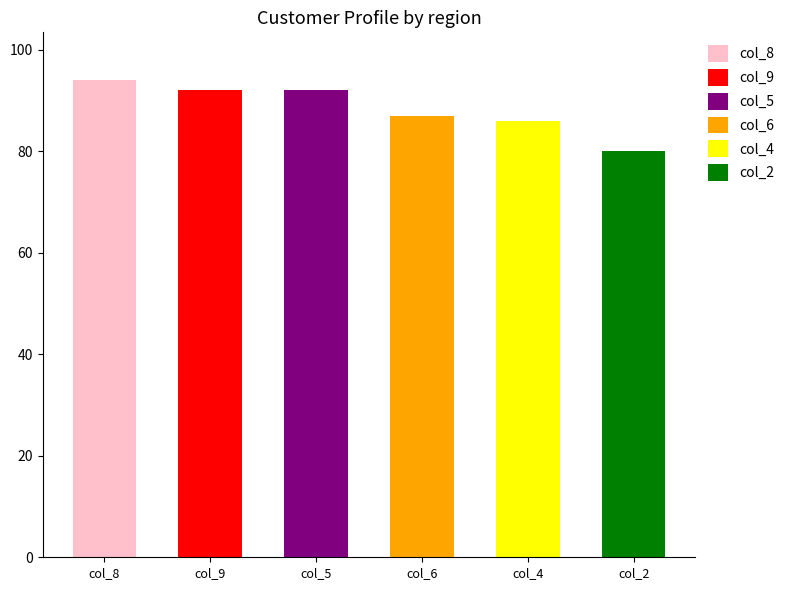

Which series has the largest total across all categories?

col_8